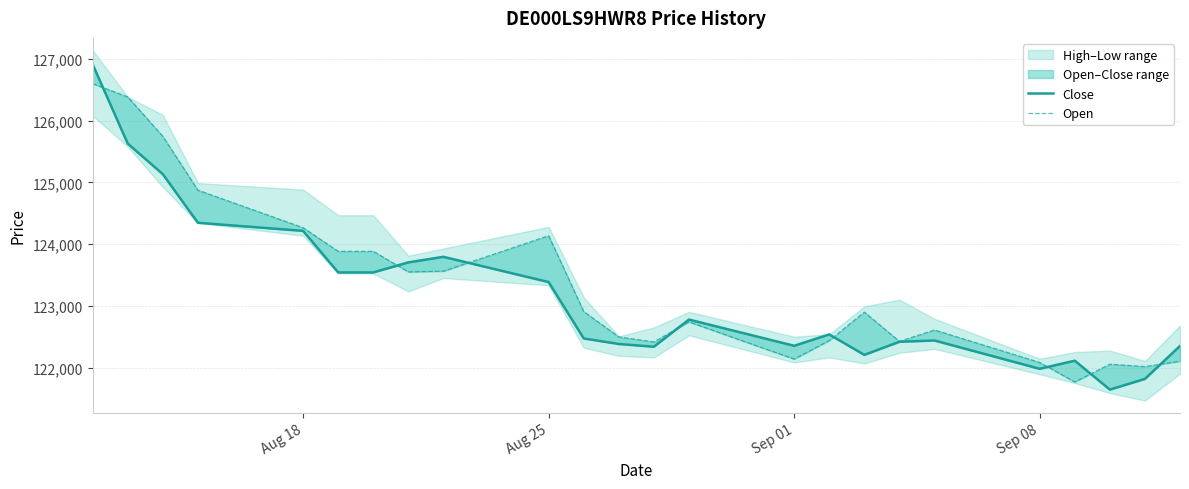

True or false: Close has a value of 124214 at Aug 18.

True